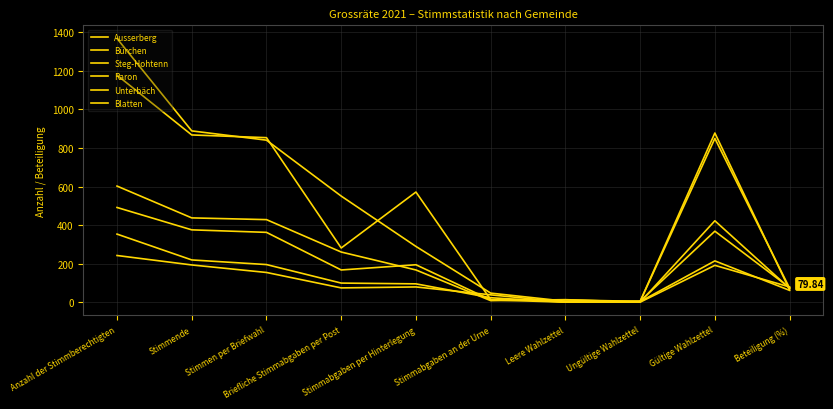

How many lines are shown in the chart?

6